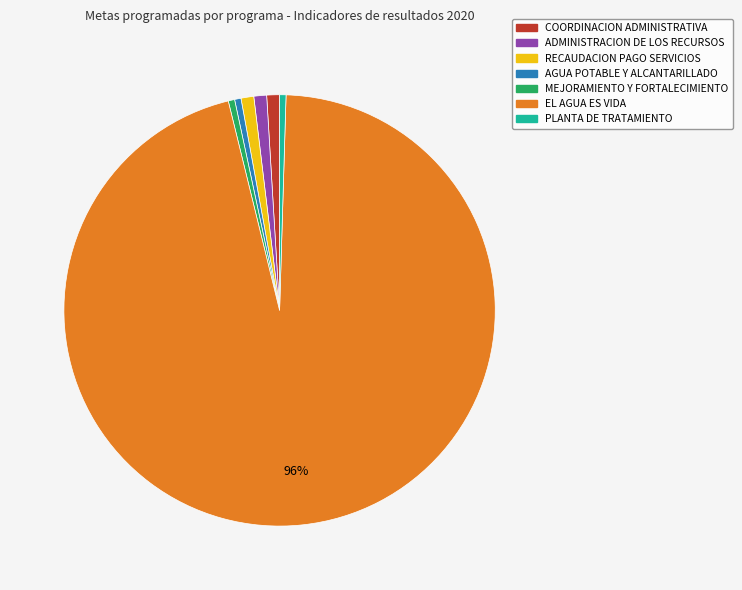

How many slices are in this pie chart?

7